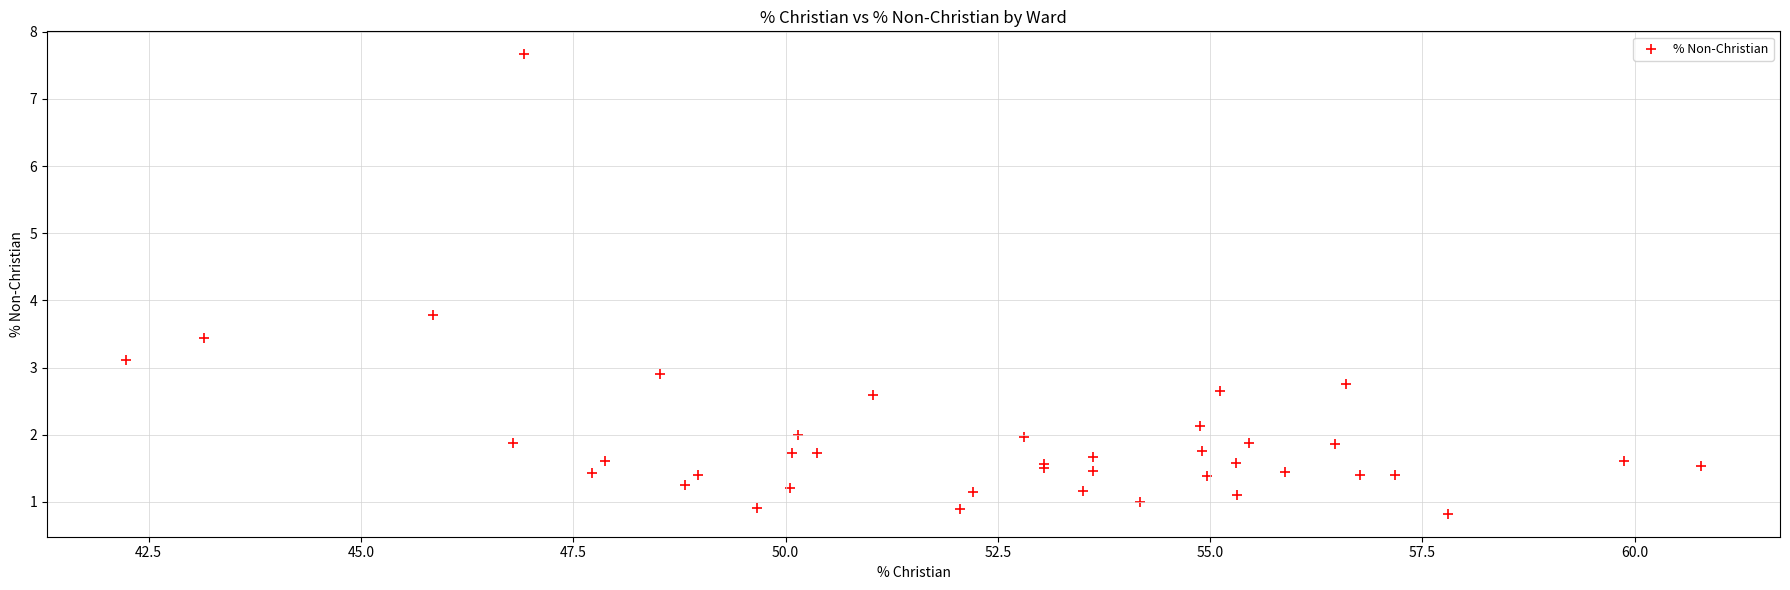

What Y value in the scatter plot is closest to 4?

3.8